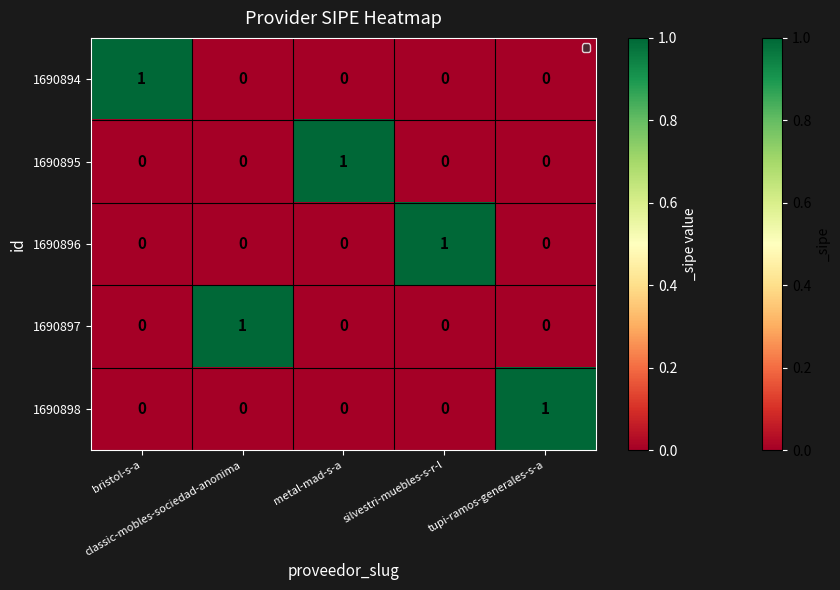

At how many categories does at least one series exceed 0?

5